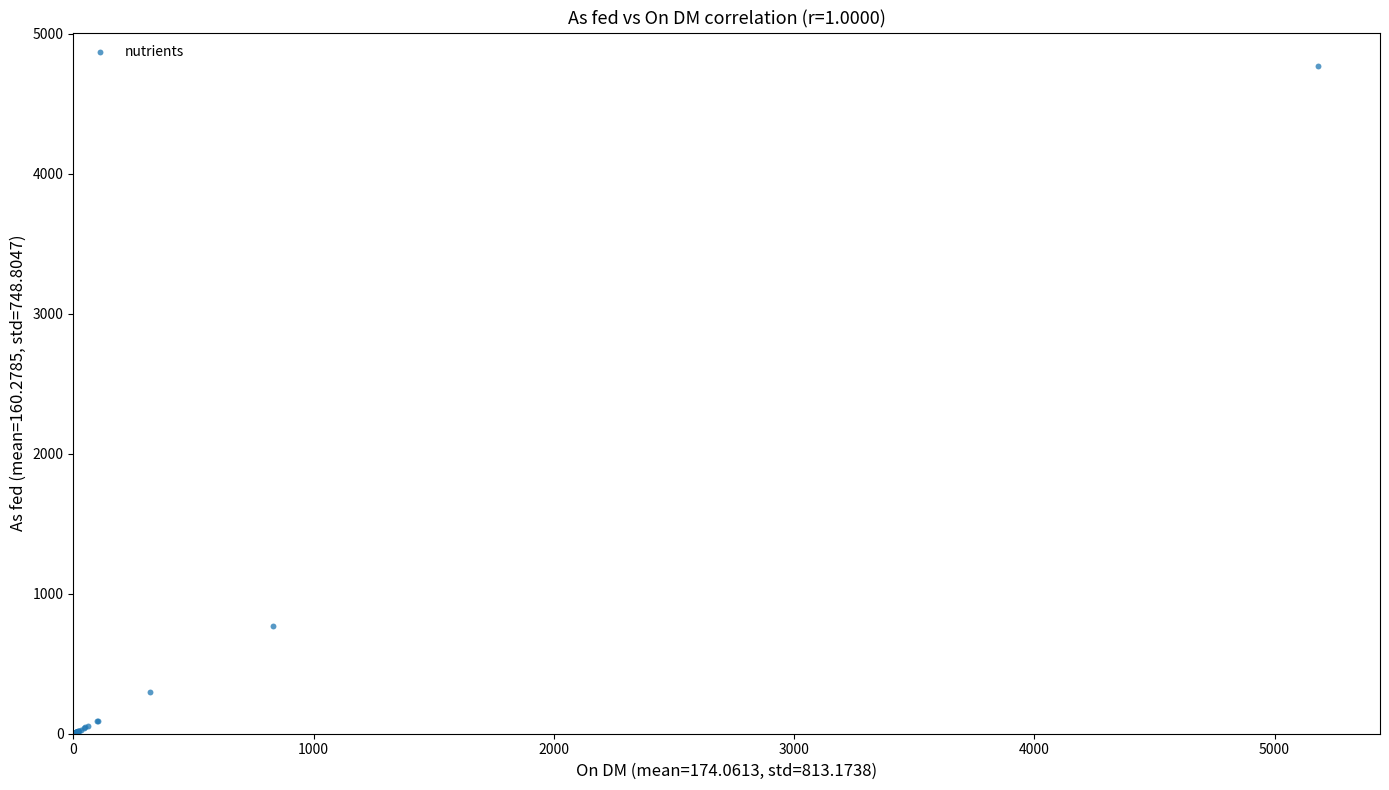

What Y value in the scatter plot is closest to 2385?

767.0